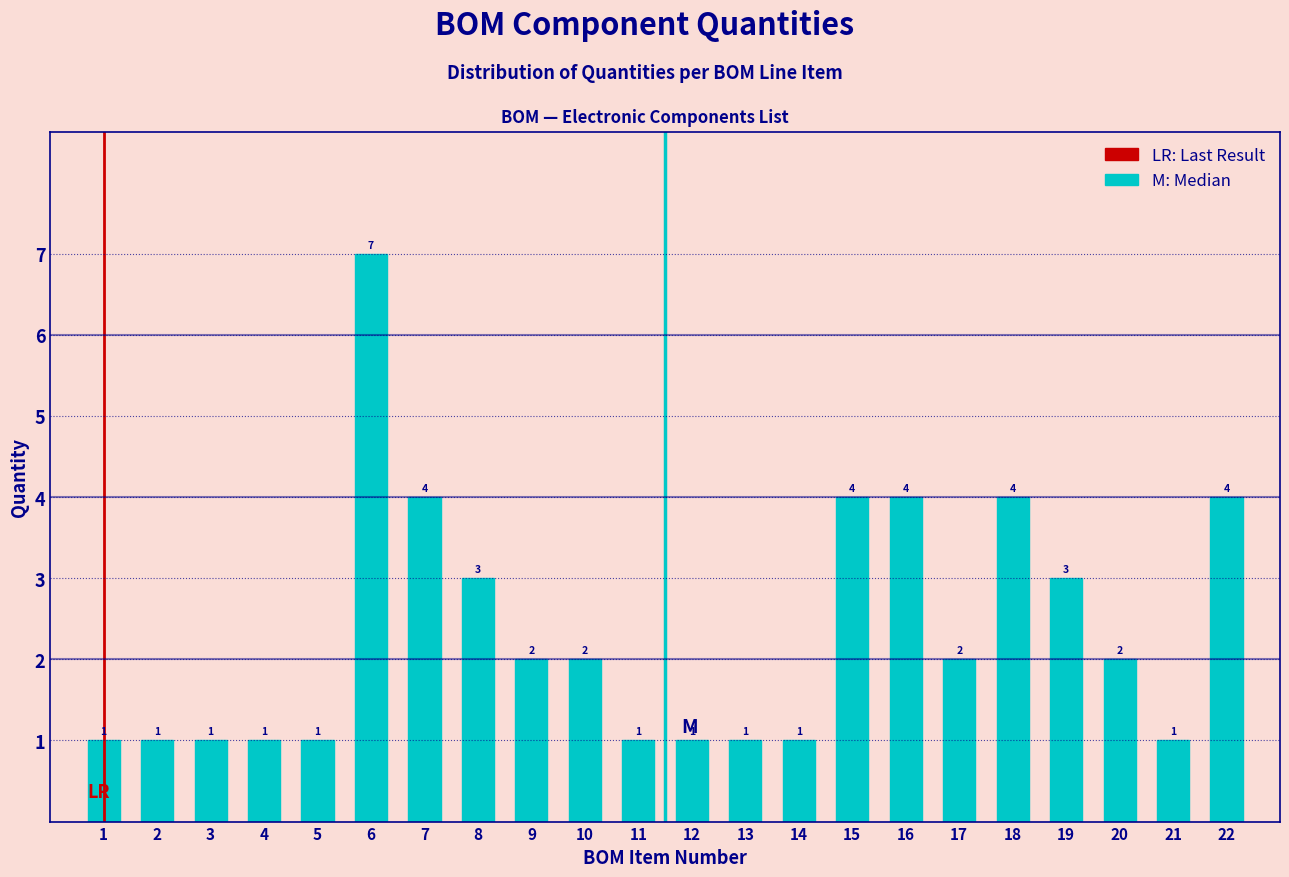

Reading left to right, transcribe all the data shown in this chart.

1	1	1	1	1	7	4	3	2	2	1	1	1	1	4	4	2	4	3	2	1	4